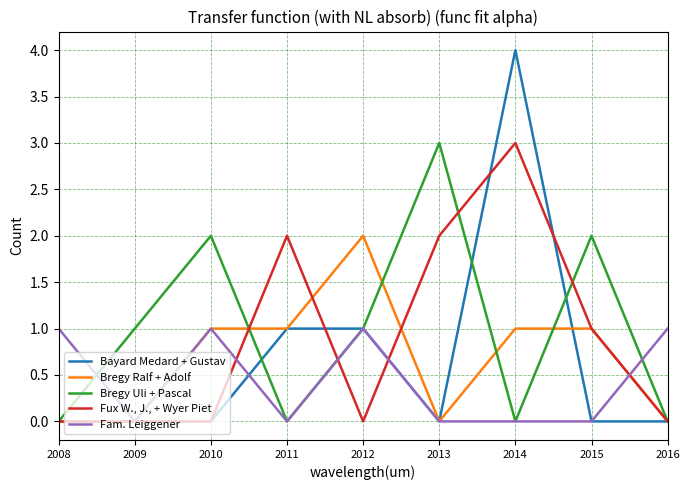

Is it true that Fux W., J., + Wyer Piet equals 1 at 2015?

True